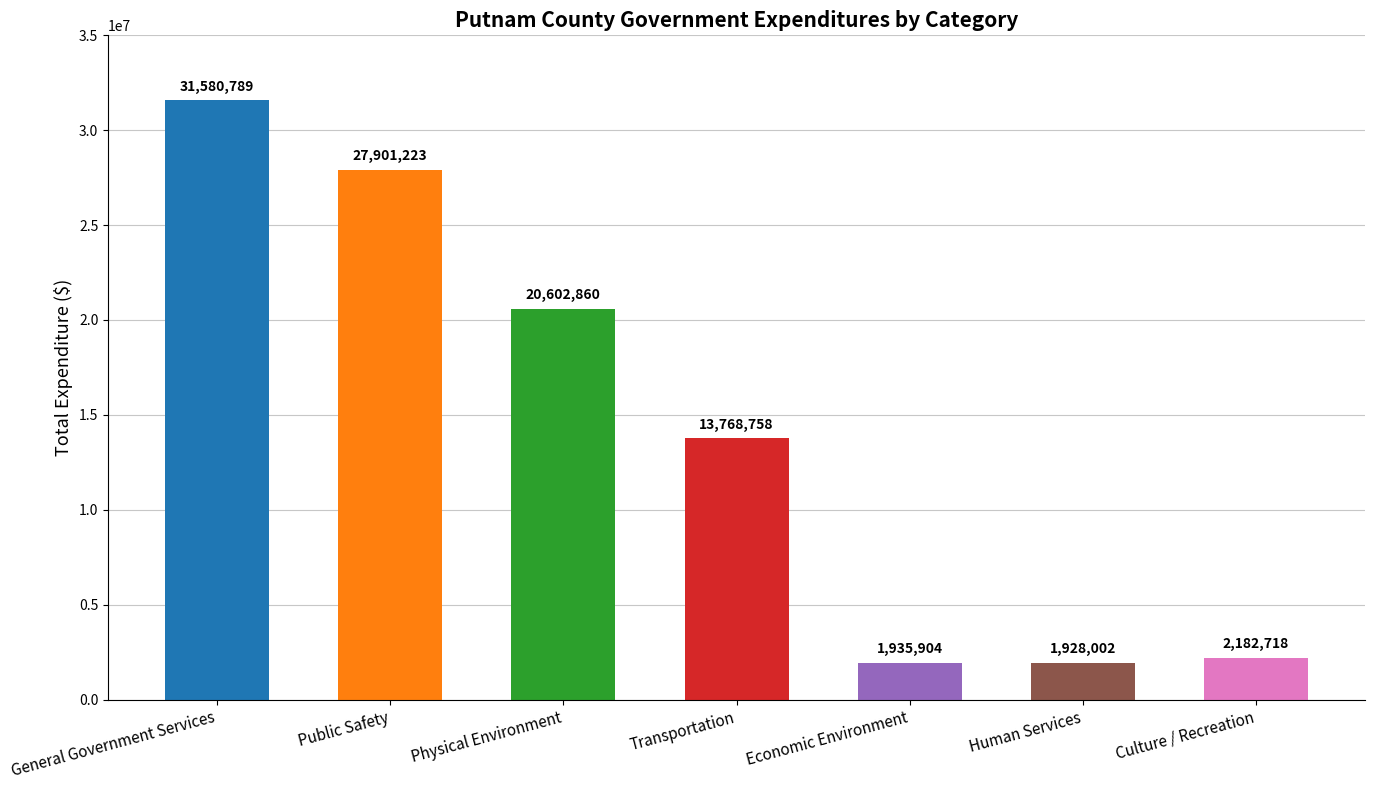

How many data points are less than 13768758?

3